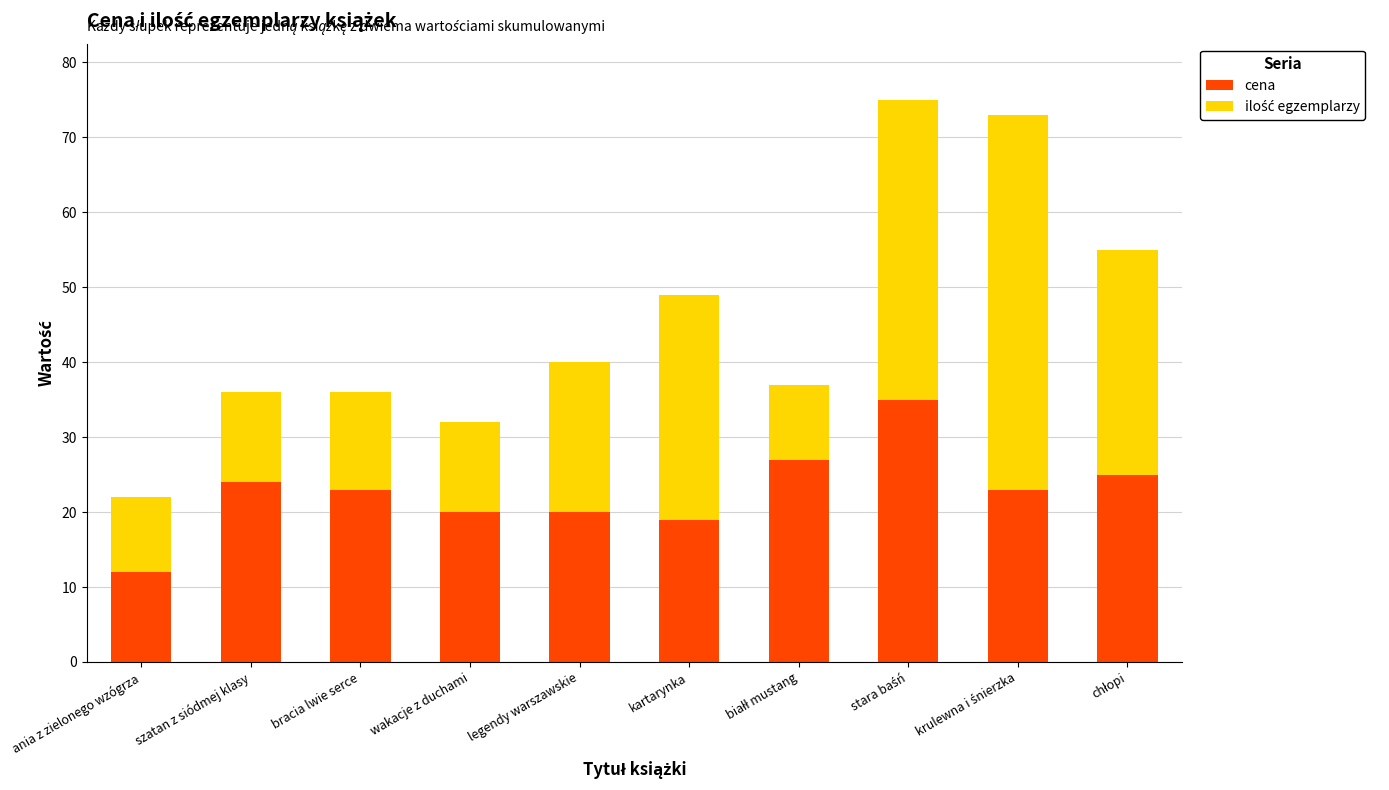

What is the highest value of the cena series?

35